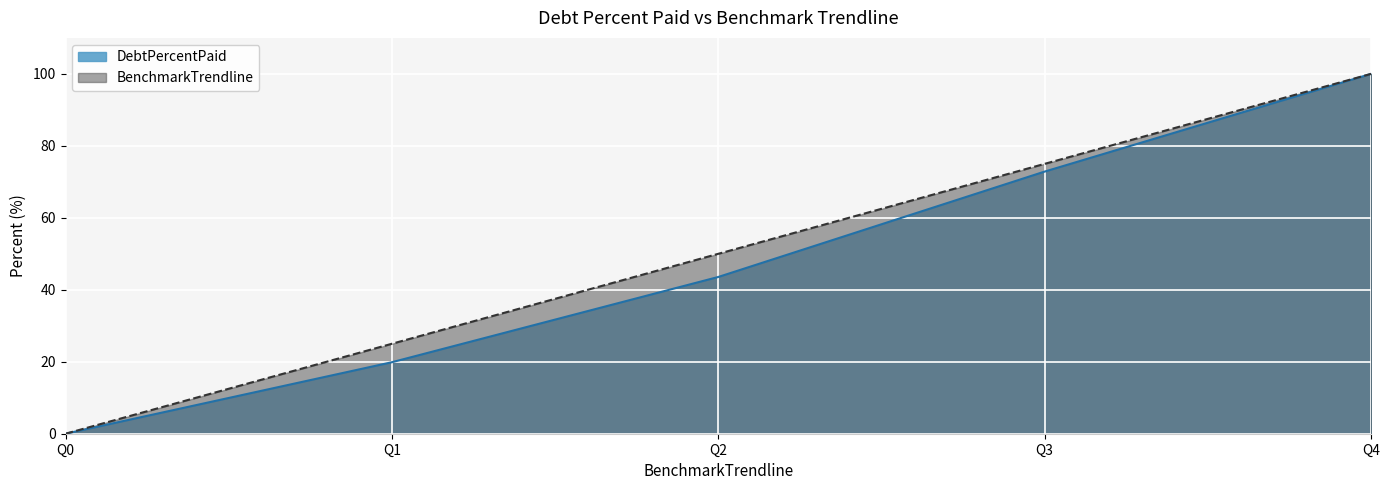

True or false: BenchmarkTrendline and DebtPercentPaid cross at least once.

False